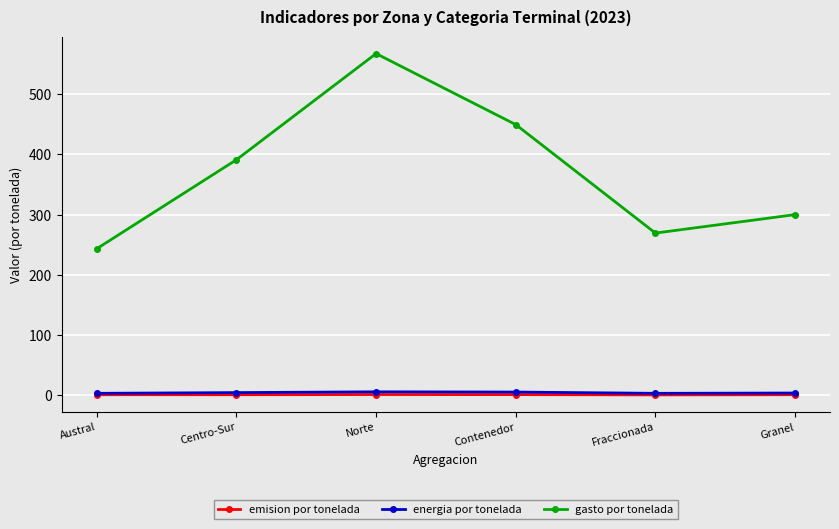

True or false: gasto por tonelada has more than 1 points higher than both neighbors.

False